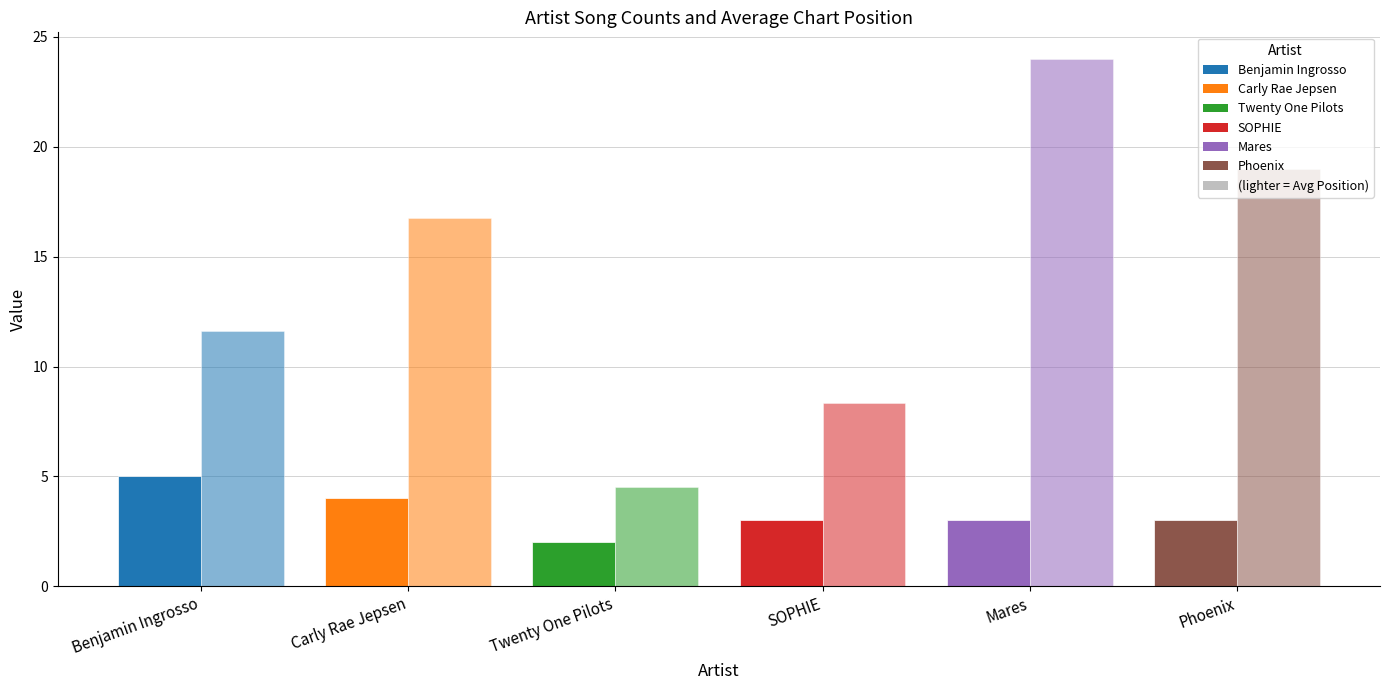

What is the difference between the highest and lowest values at Carly Rae Jepsen?

12.8